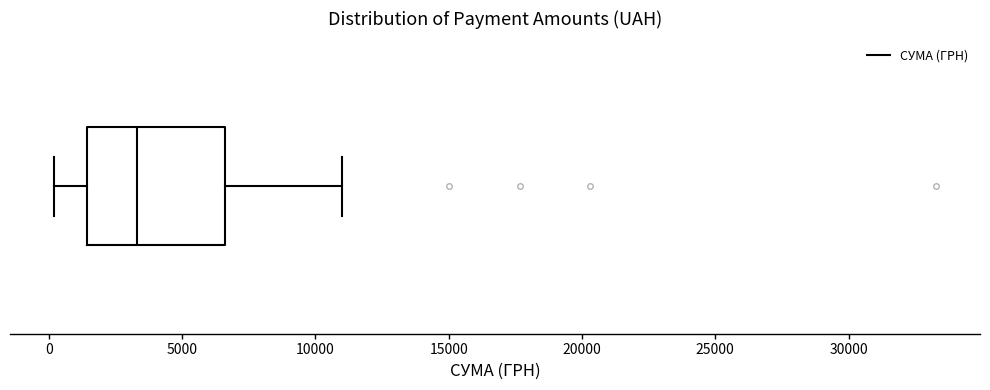

Transcribe this box plot: give where the median line is, the range the box spans, and where the two whiskers end, as read against the x-axis. The values are not printed on the chart, so give them approximately, as read against the axis.

median 3500, box 1500 to 6500, whiskers 0 to 11000